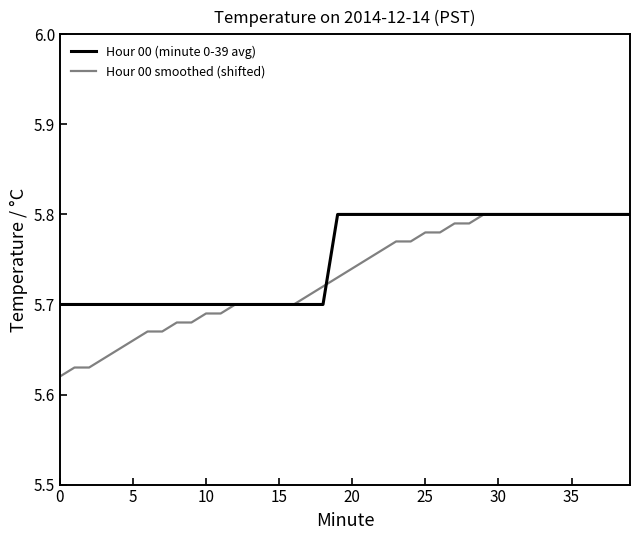

List the series in order of their overall mean, lowest first.

Hour 00 smoothed (shifted), Hour 00 (minute 0-39 avg)